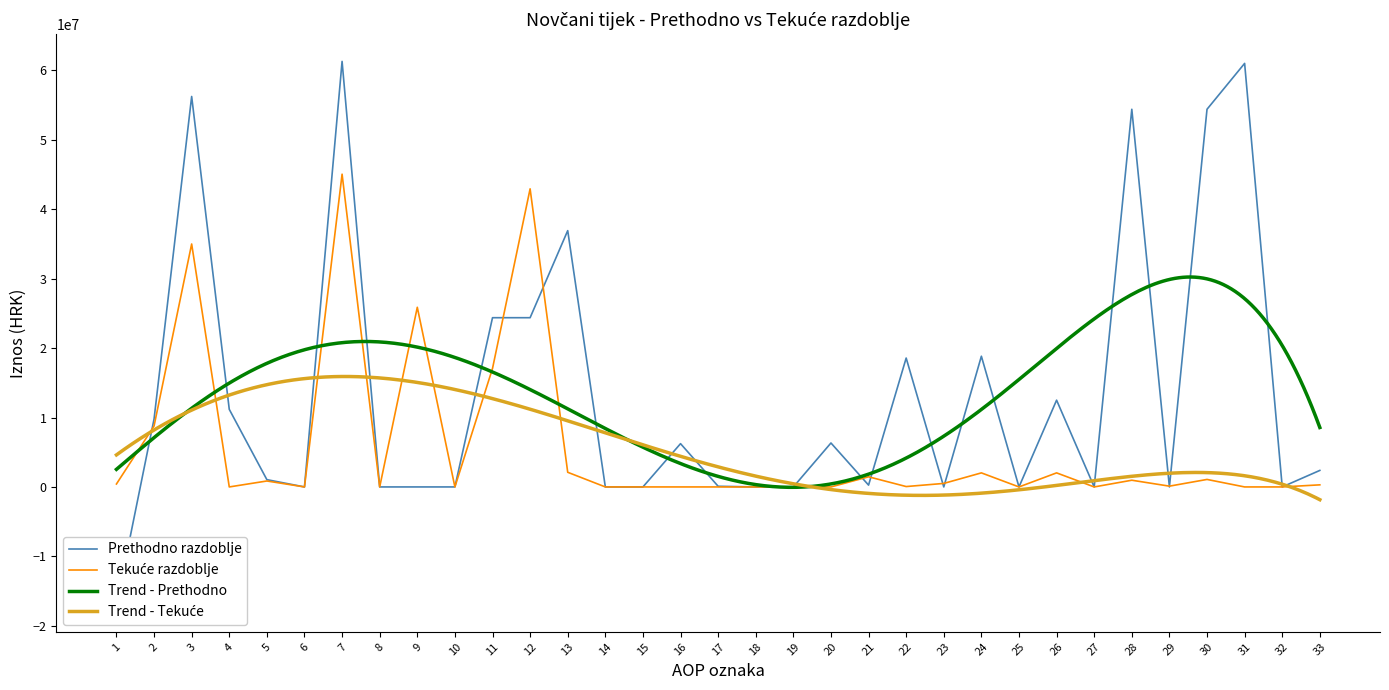

Which series has the widest spread of values?

Prethodno razdoblje